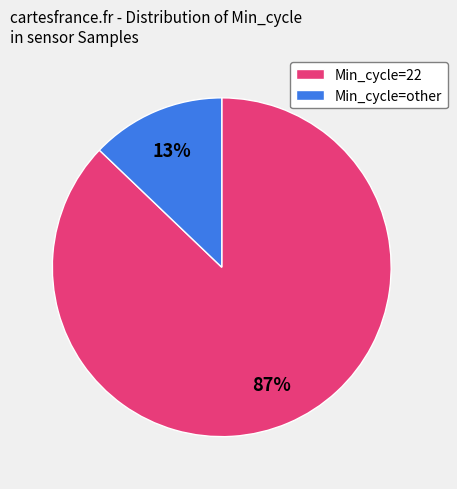

Is the sum of Min_cycle=22 and Min_cycle=other greater than half?

Yes